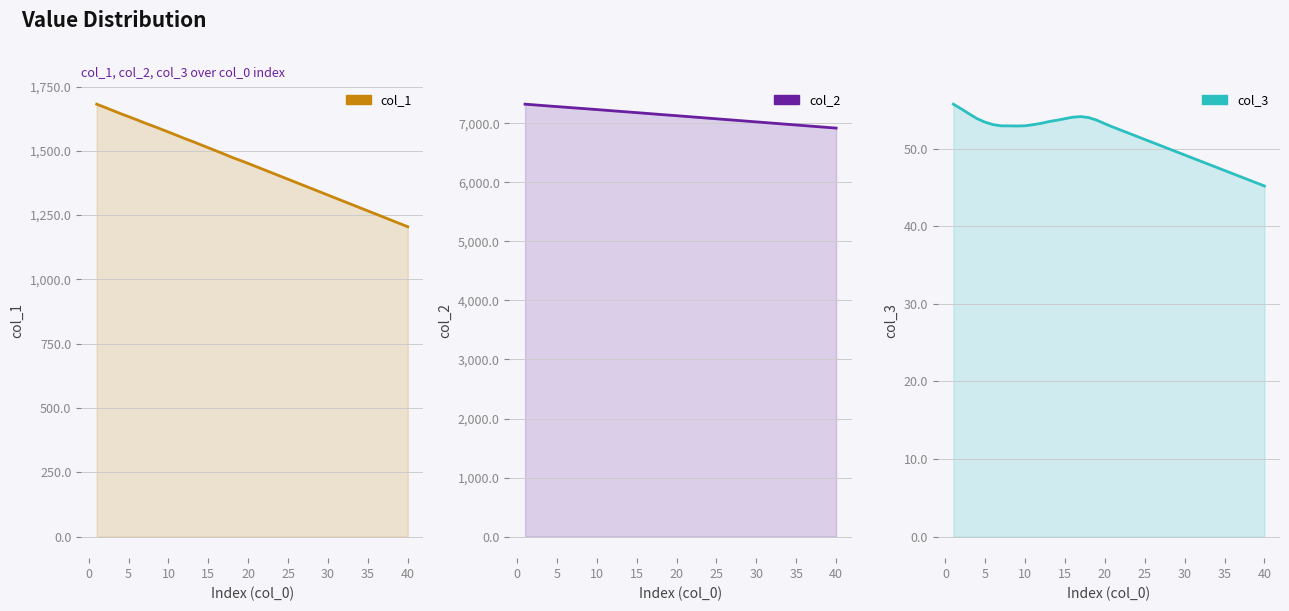

Count the number of data series in this chart.

3